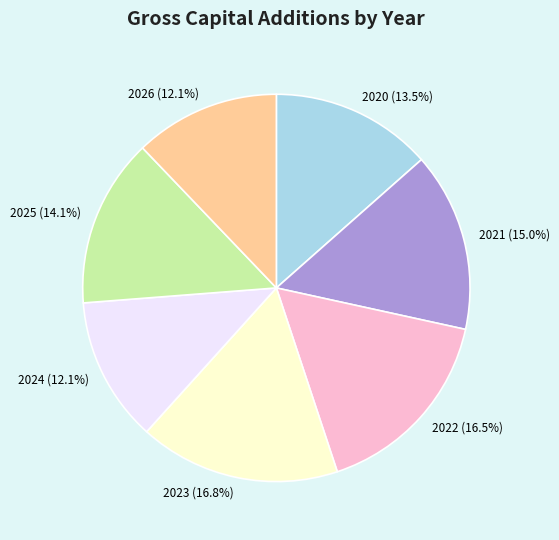

Approximately how many times larger is the value at 2024 compared to 2023?

0.7